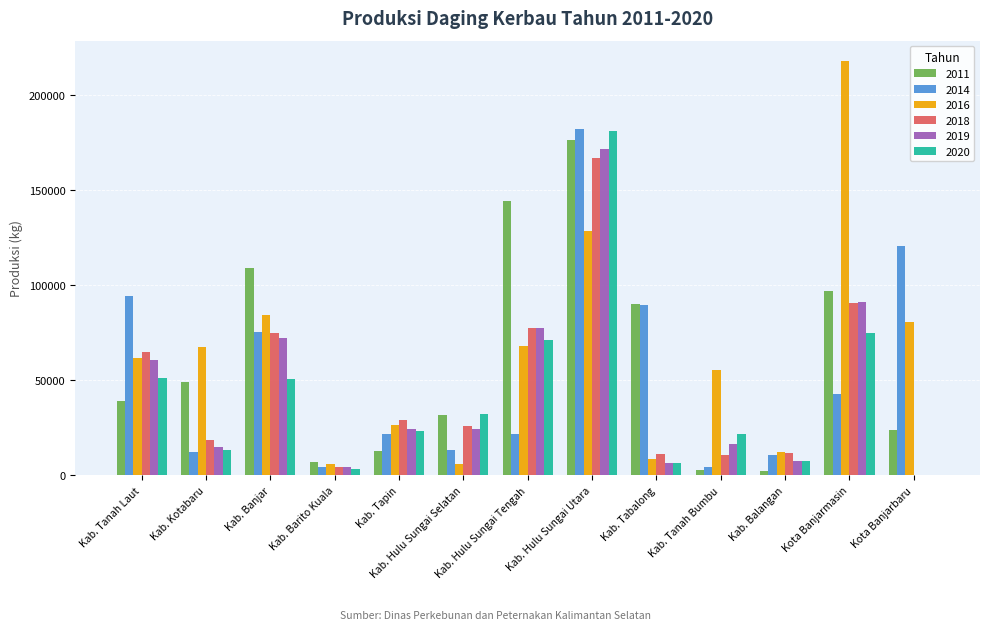

True or false: 2019 has a value of 77635.6 at Kab. Hulu Sungai Tengah.

True